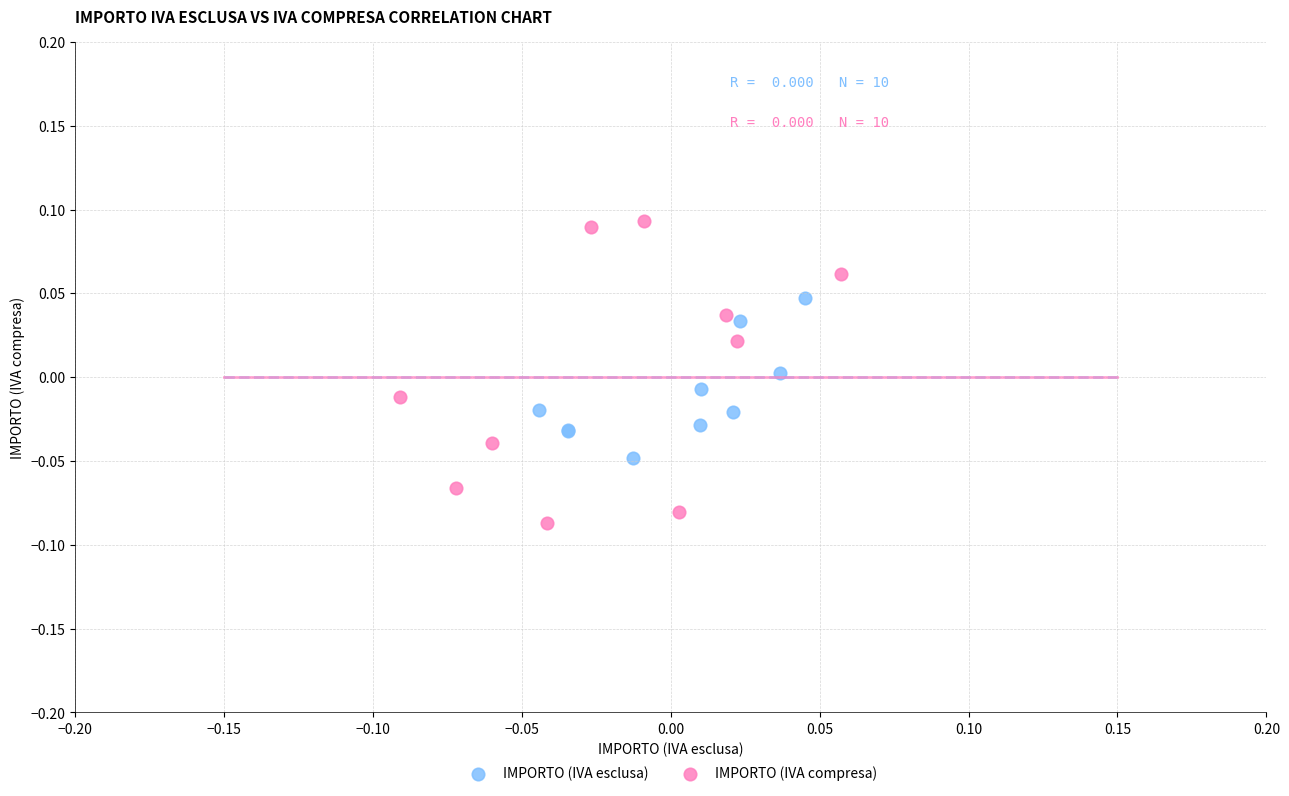

Which series reaches the minimum Y coordinate?

IMPORTO (IVA compresa)